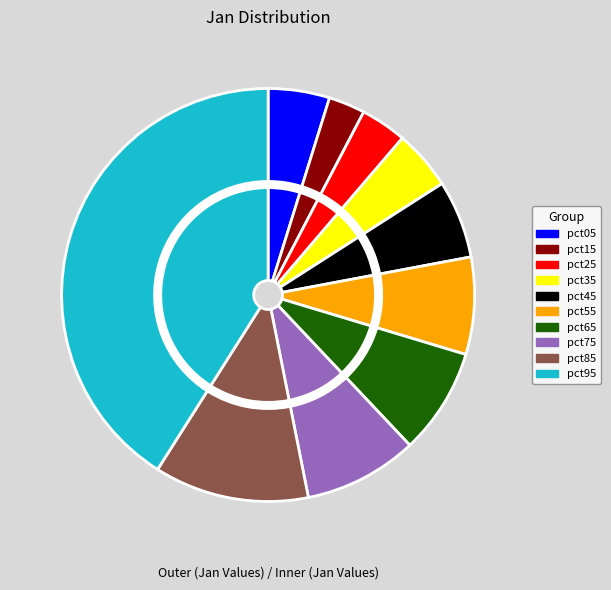

Which category has the biggest portion of the pie?

pct95